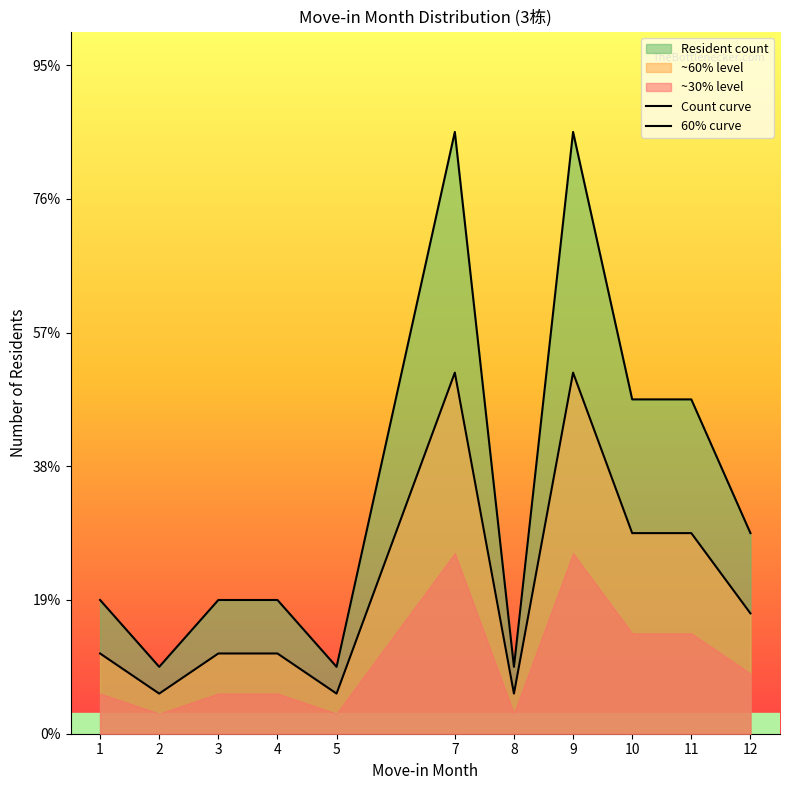

True or false: 60% curve and Count curve intersect in this chart.

False